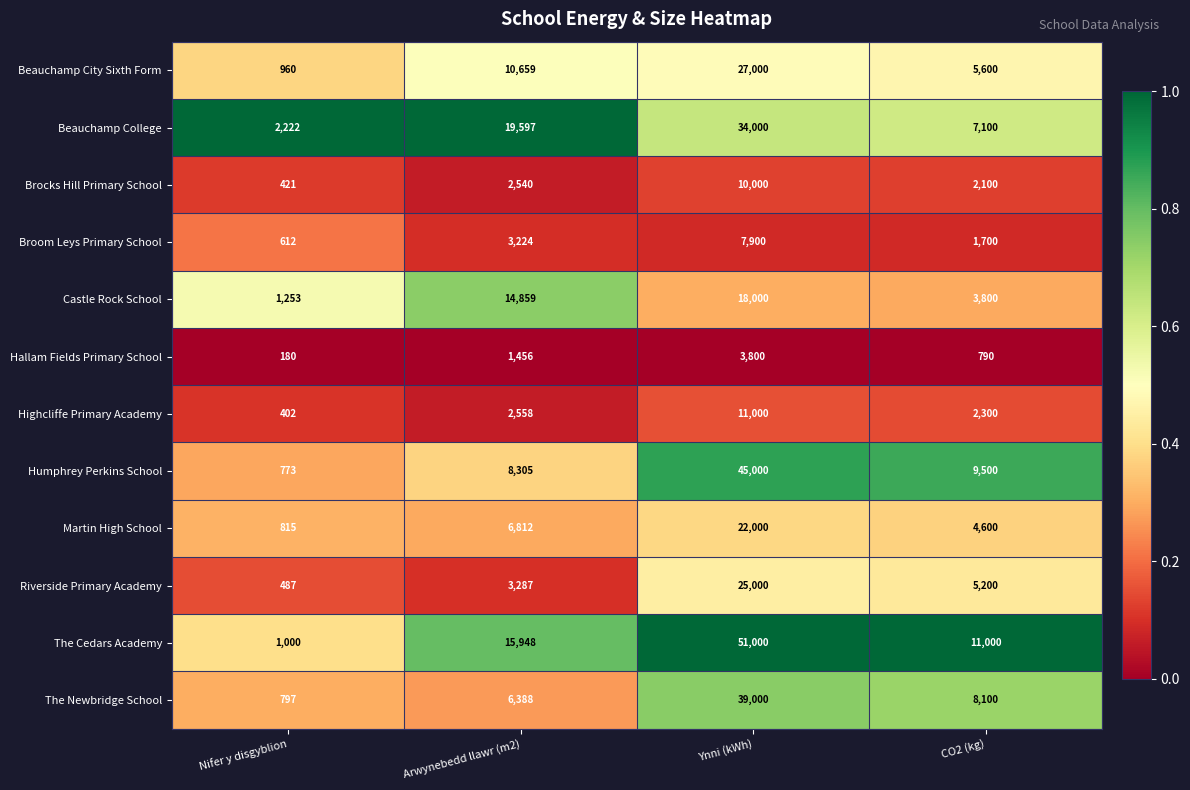

Is it true that Riverside Primary Academy equals 487 at Nifer y disgyblion?

True